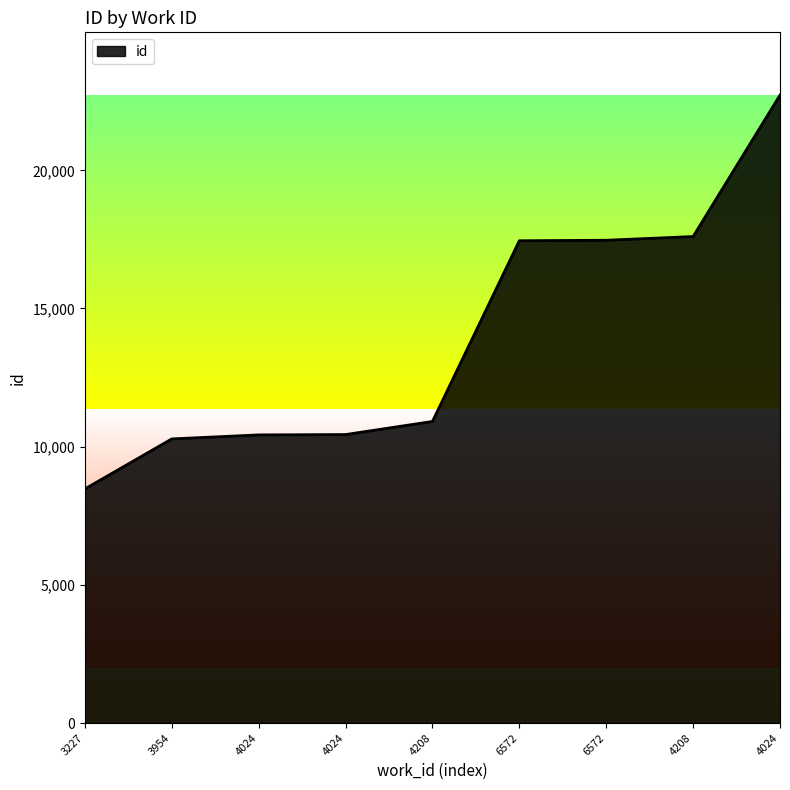

The value at 6572 is 29952. True or false?

False